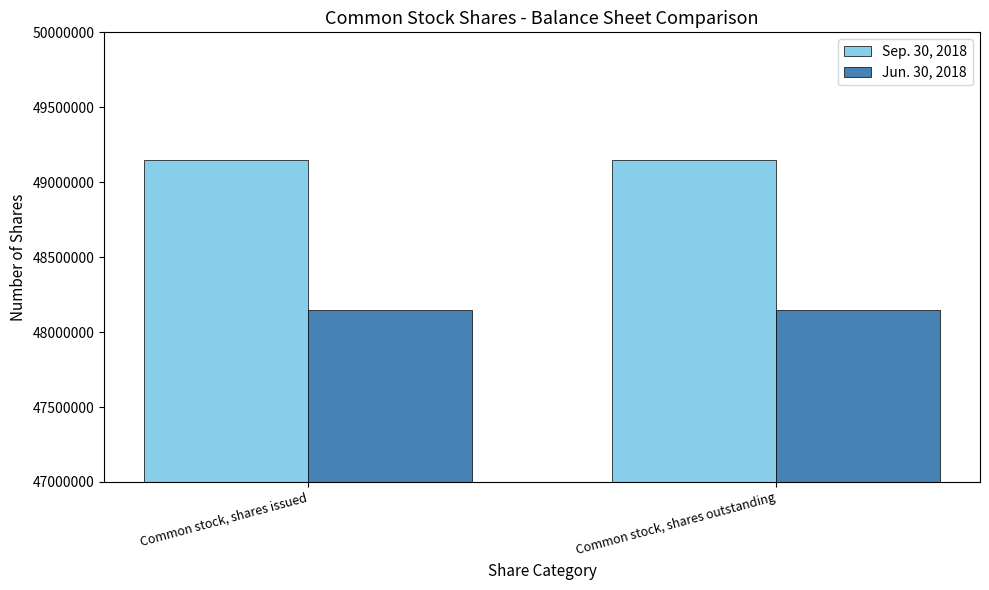

What is the sum of the Jun. 30, 2018 values at Common stock, shares outstanding and Common stock, shares issued?

96292768